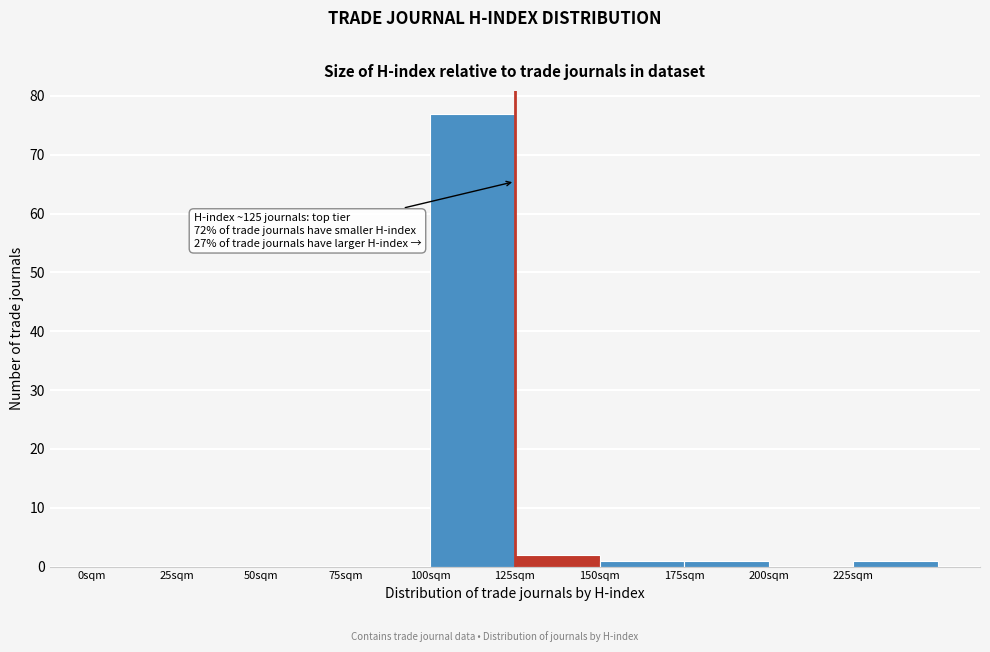

Over which range of the x-axis is the bar tallest?

100 to 125